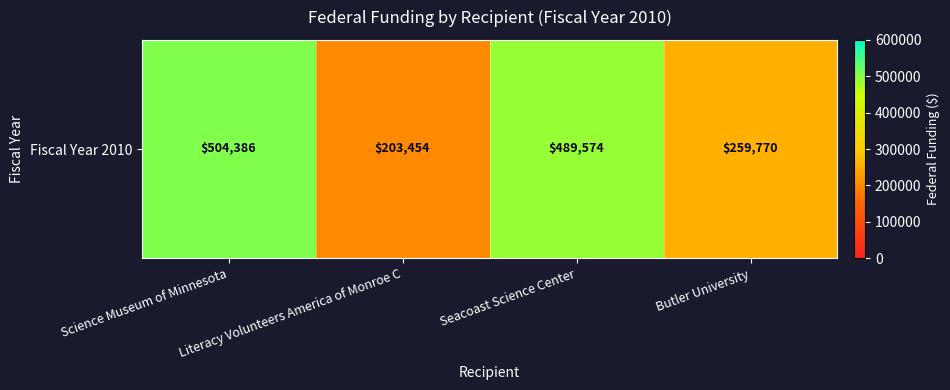

The value at Literacy Volunteers America of Monroe C is 203454. True or false?

True